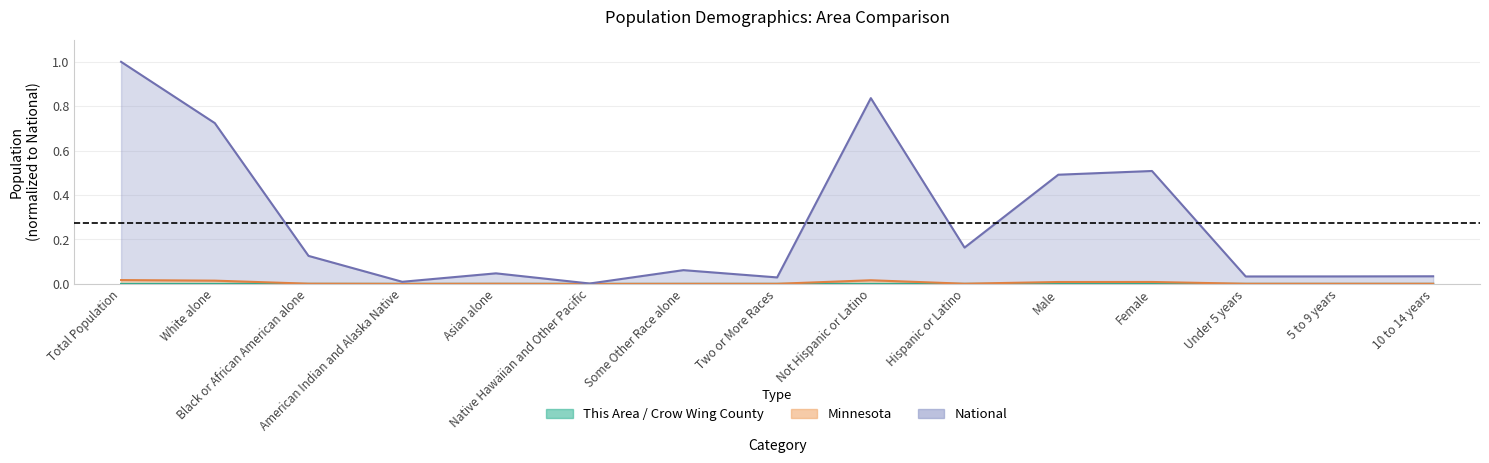

True or false: Minnesota and This Area cross at least once.

False